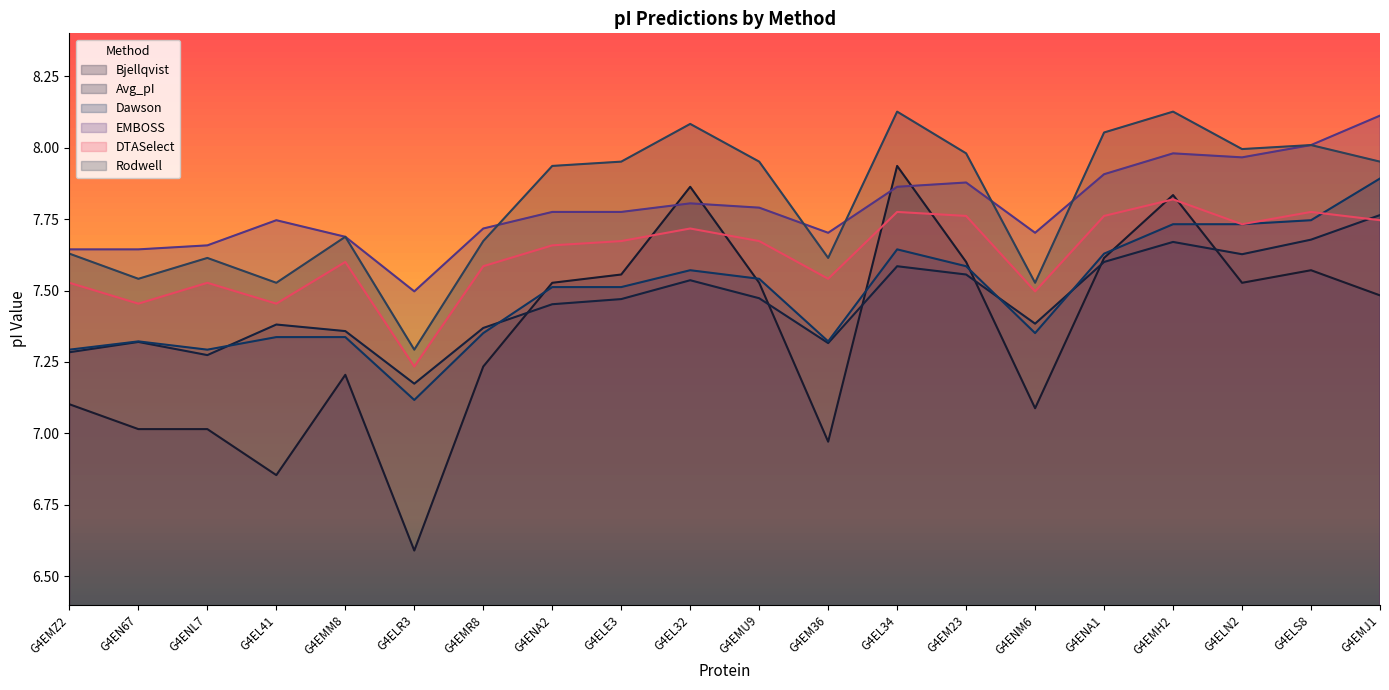

What is the sum of the Dawson values at G4ELE3 and G4EN67?

14.8